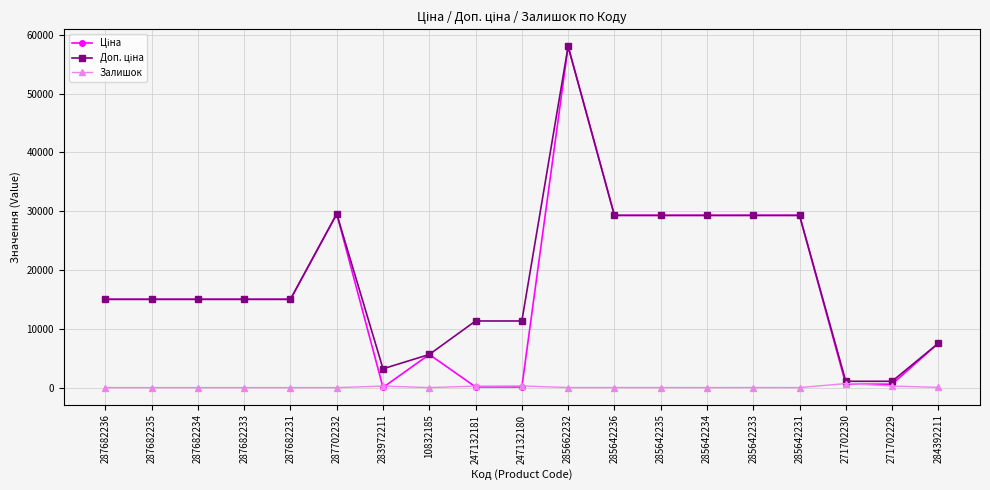

What is the difference between the highest and lowest values at 287682233?

15019.2